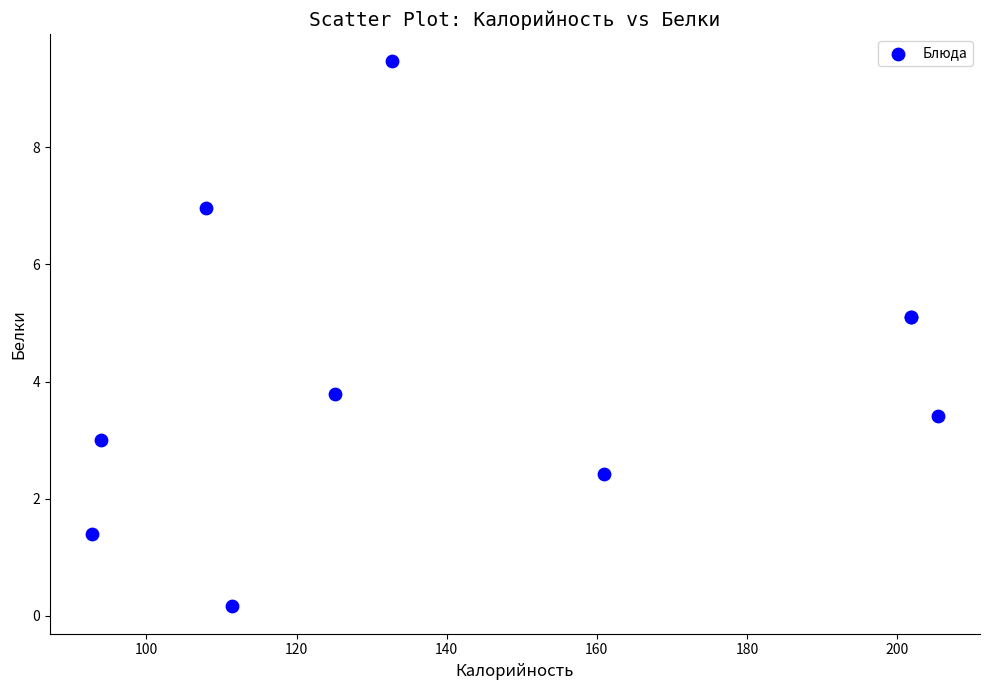

What Y value in the scatter plot is closest to 4?

3.8